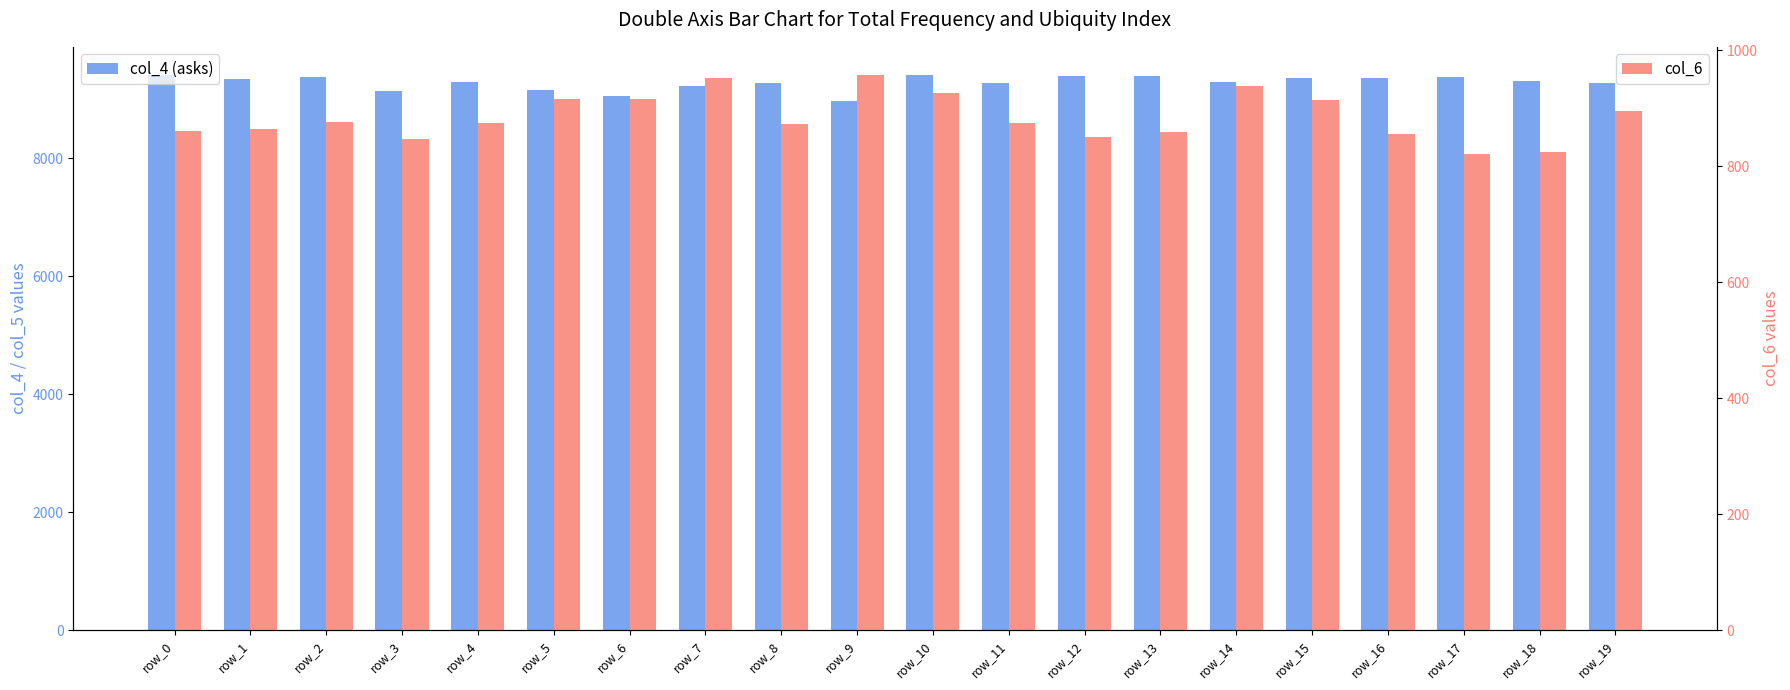

At which category does the chart reach its peak across all series?

row_0